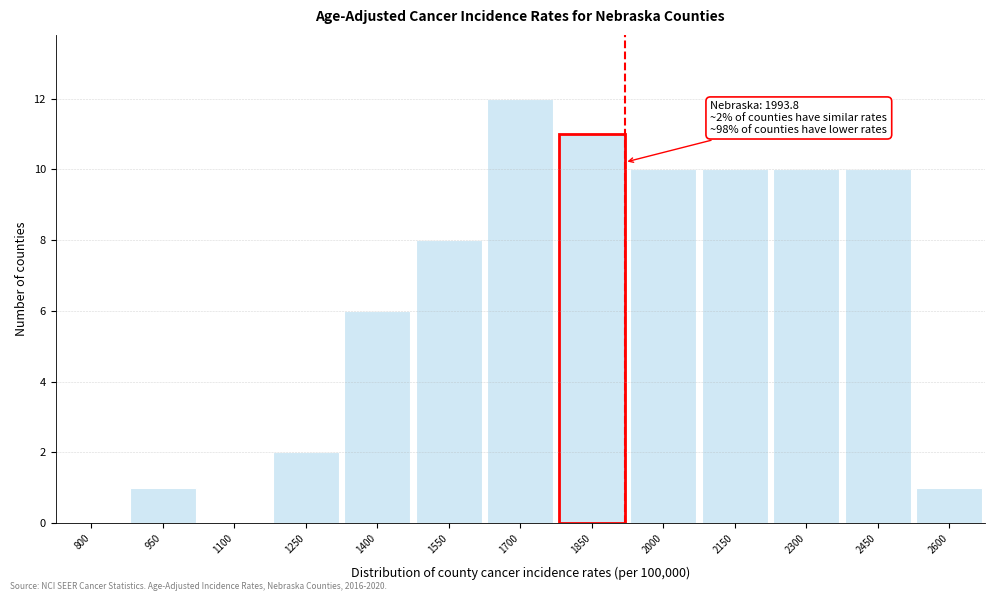

Reading right to left, extract all data points from this chart.

2600=1	2450=10	2300=10	2150=10	2000=10	1850=11	1700=12	1550=8	1400=6	1250=2	1100=0	950=1	800=0